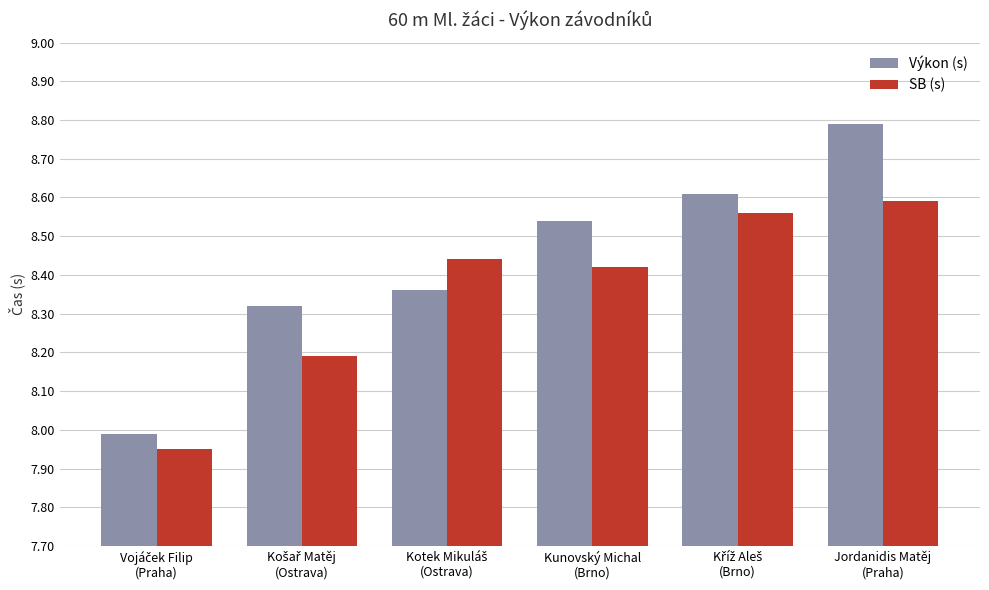

What is the highest value of the Výkon (s) series?

8.8